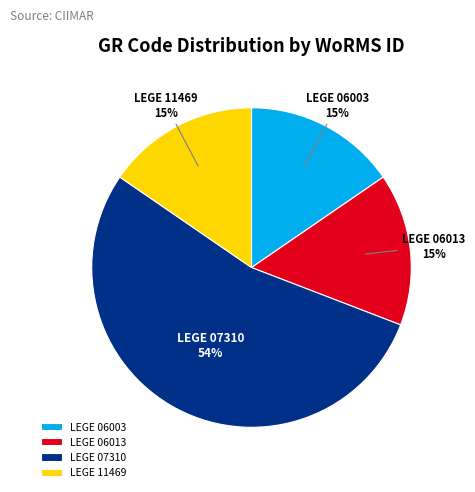

Count the number of slices in the pie.

4